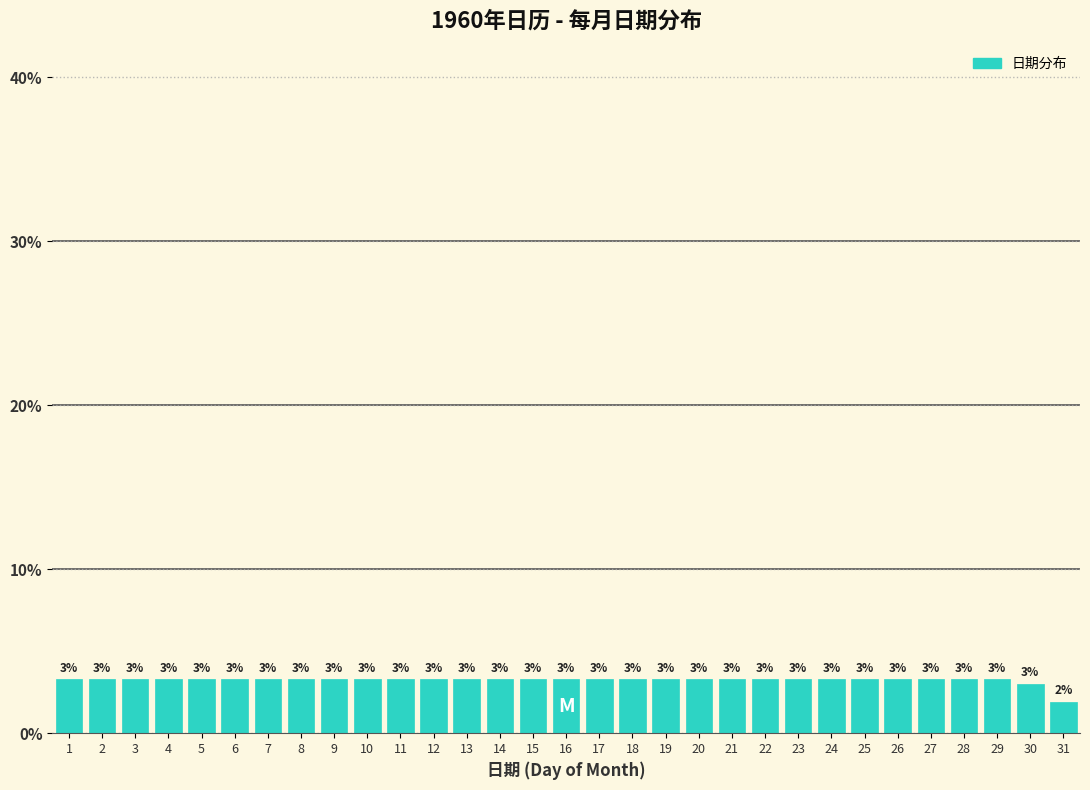

Where is the data nearest to the value 2?

31